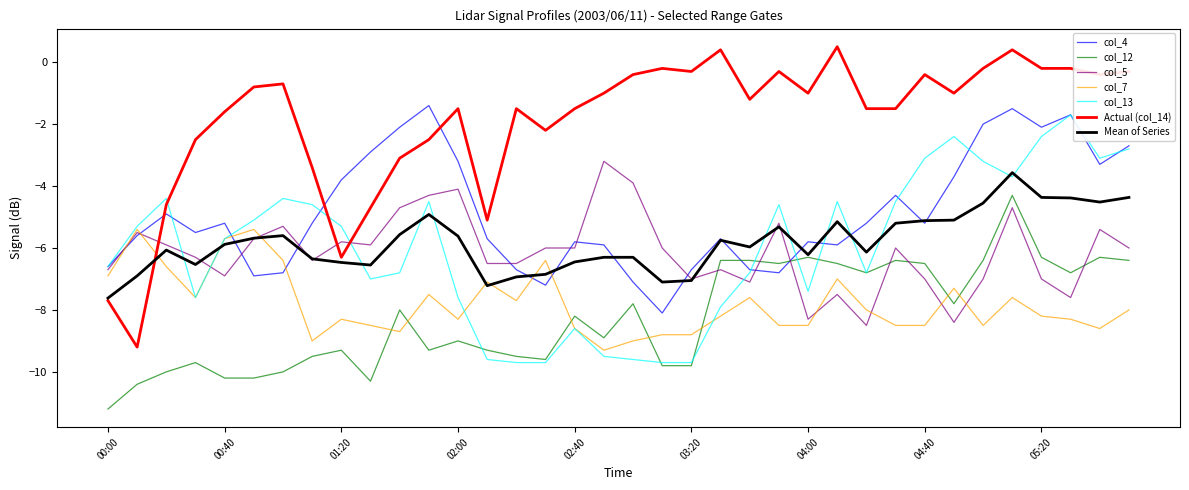

Which series has the widest spread of values?

Actual (col_14)